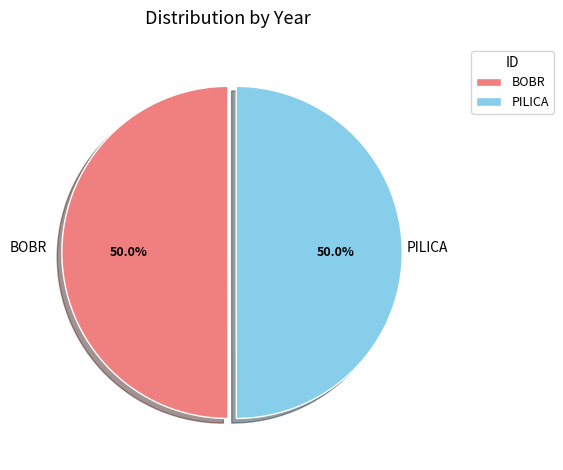

To the nearest percent, what is the combined percentage of BOBR and PILICA?

100%